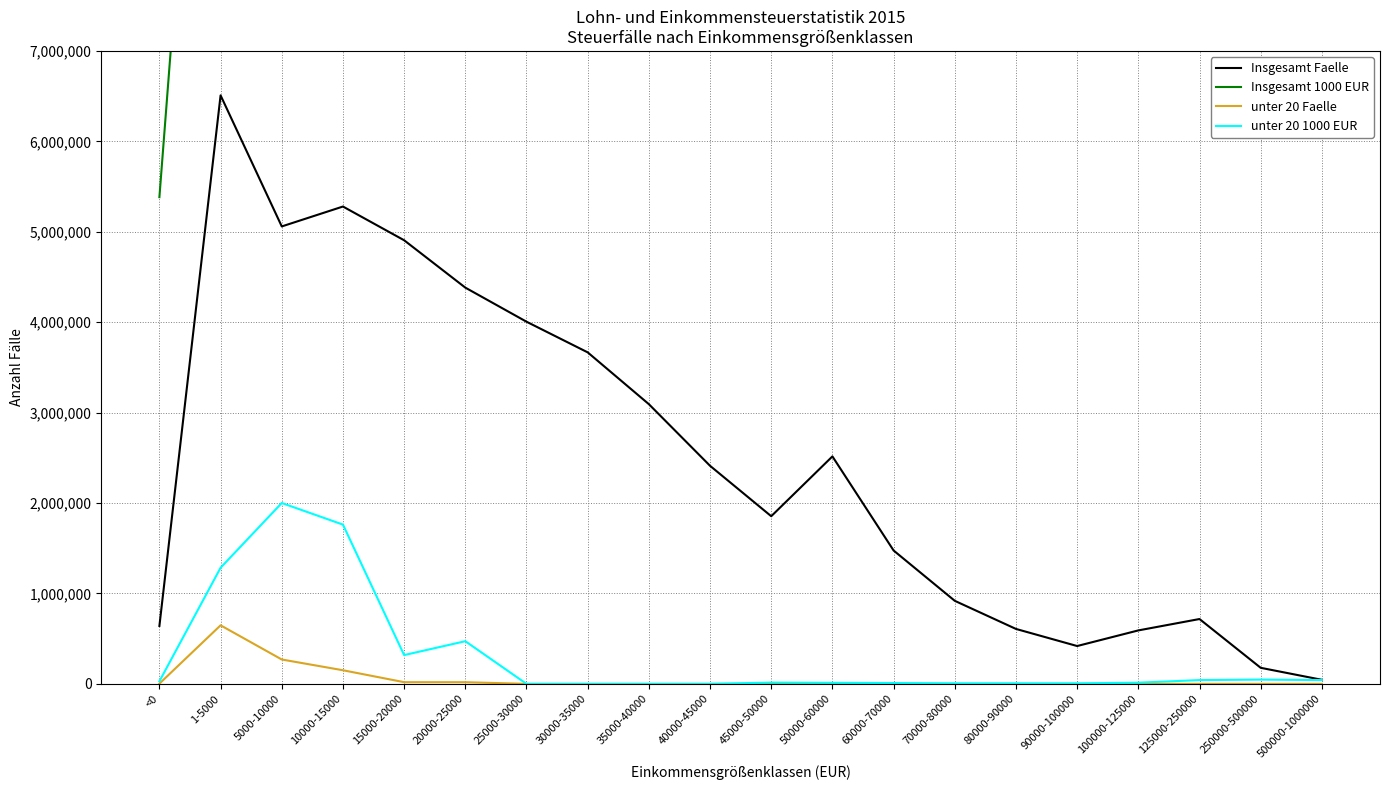

Where is the first local minimum for Insgesamt Faelle?

5000-10000